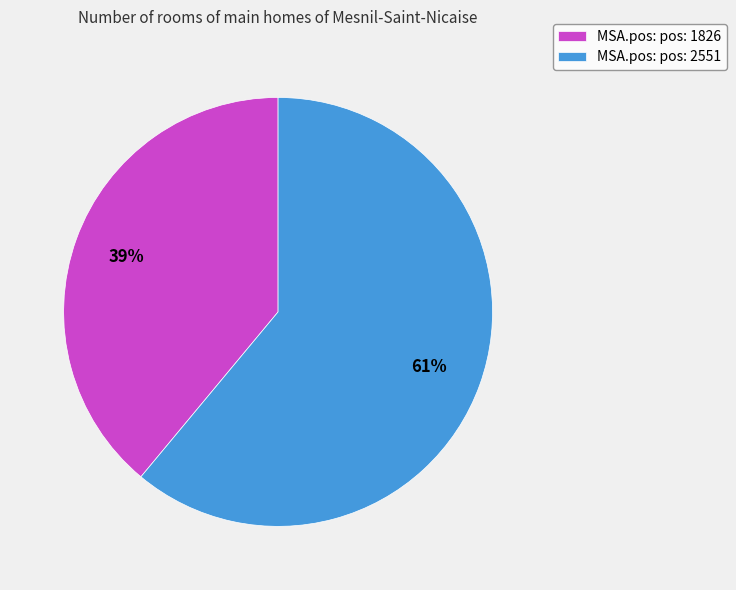

What is the majority slice?

MSA.pos: pos: 2551